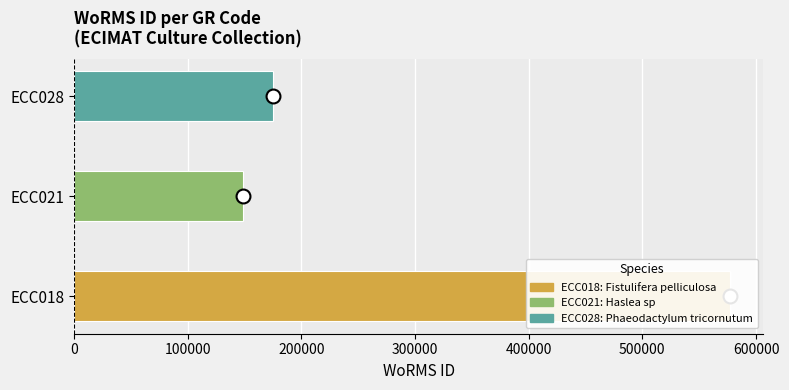

The value at ECC021 is 149210. True or false?

True